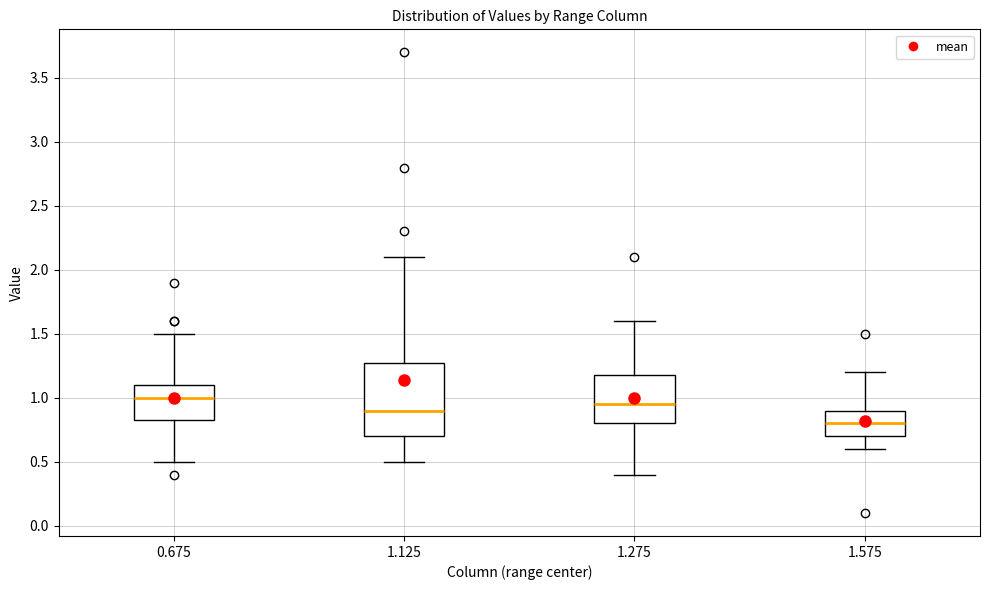

Reading left to right, transcribe this box plot: for each box, give where its median line is, the range the box spans, and where its two whiskers end, as read against the y-axis. The values are not printed on the chart, so give them approximately, as read against the axis.

0.675: median 1.00, box 0.85 to 1.10, whiskers 0.50 to 1.50
1.125: median 0.90, box 0.70 to 1.30, whiskers 0.50 to 2.10
1.275: median 0.95, box 0.80 to 1.20, whiskers 0.40 to 1.60
1.575: median 0.80, box 0.70 to 0.90, whiskers 0.60 to 1.20